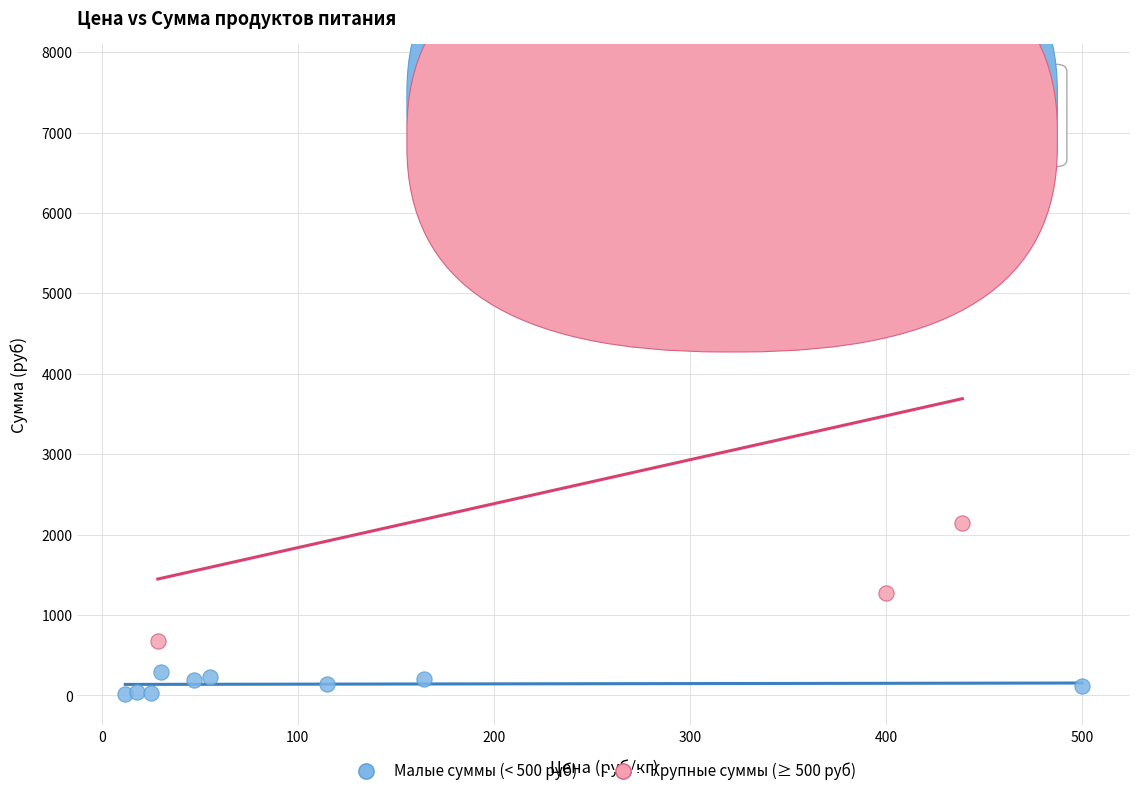

What are all the series names shown in the legend?

Малые суммы (< 500 руб), Крупные суммы (≥ 500 руб)